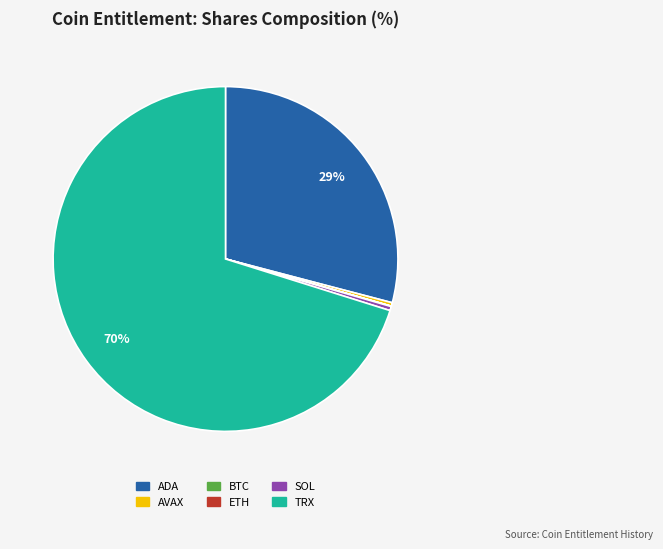

Do AVAX and SOL together represent more than half of the pie?

No